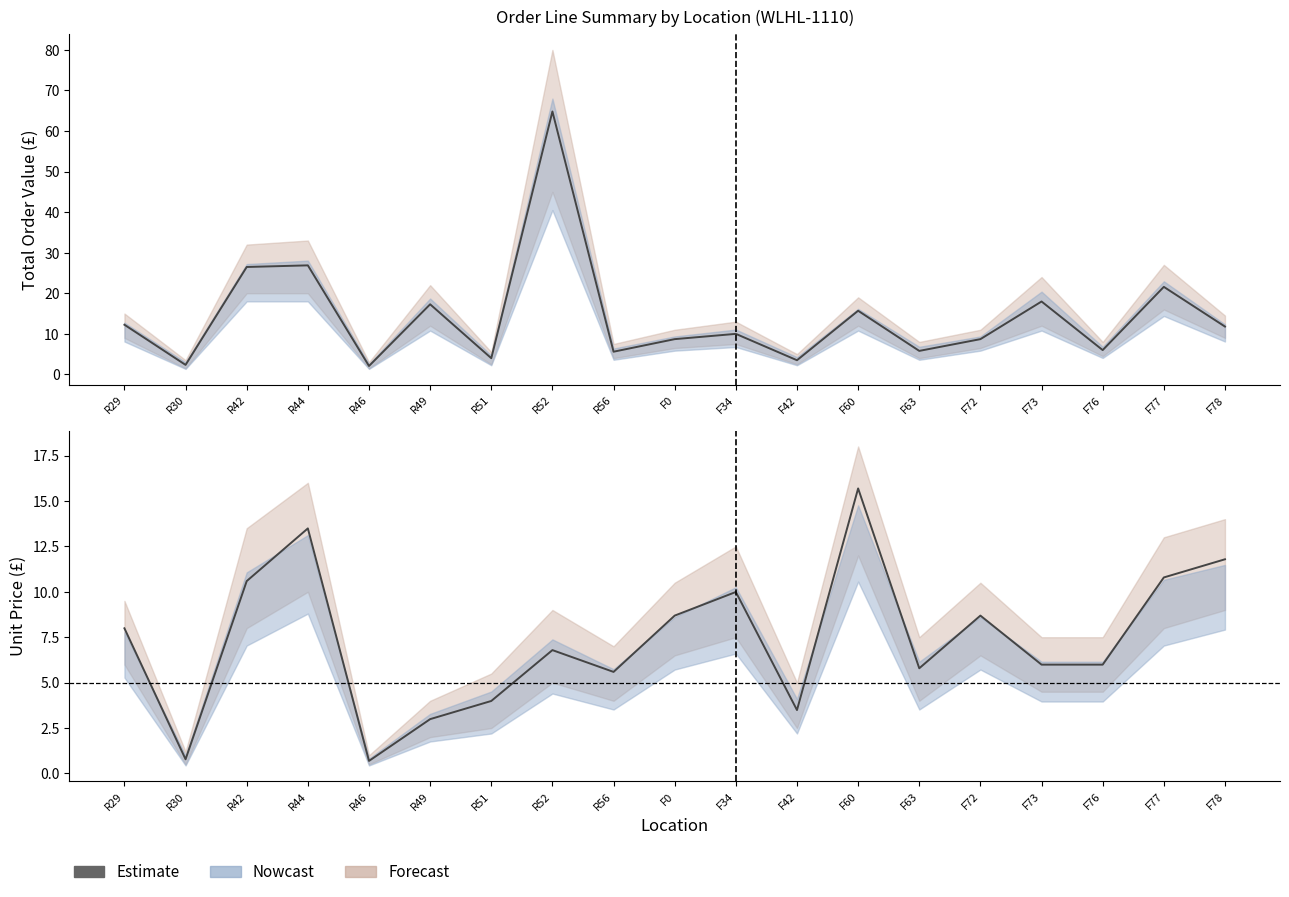

Is this an area chart (filled region under the line)?

No